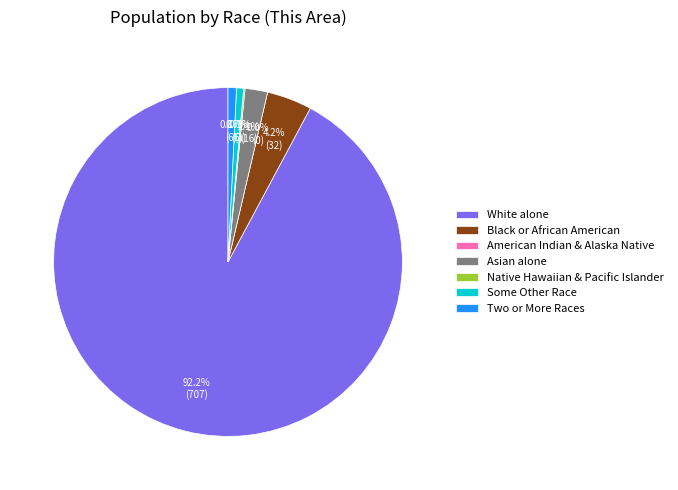

To the nearest percent, what is the difference between the White alone and American Indian and Alaska Native slice percentages?

92%